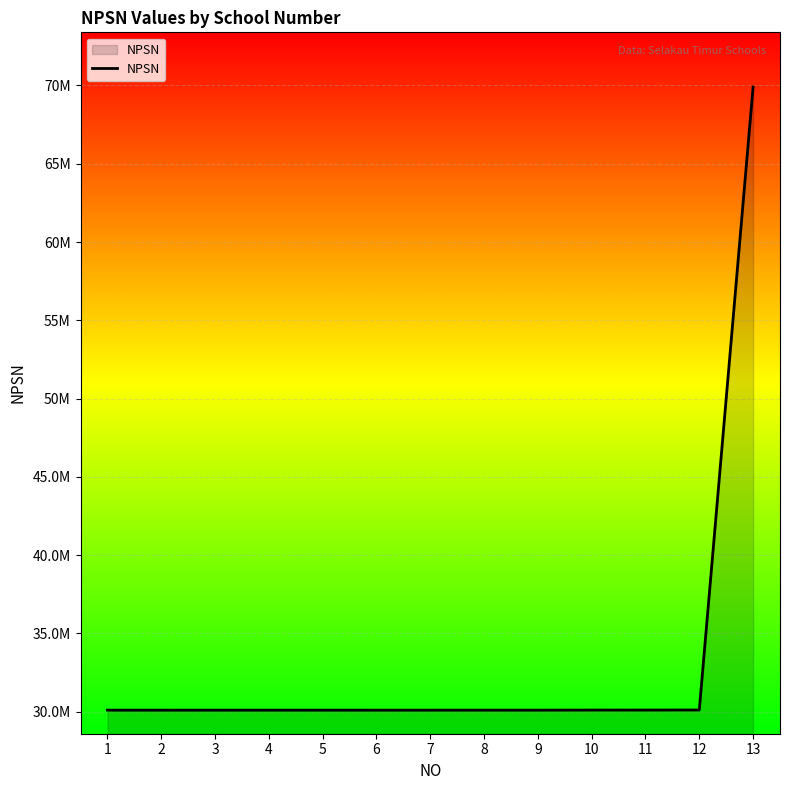

What is the sum of all values?

431125933